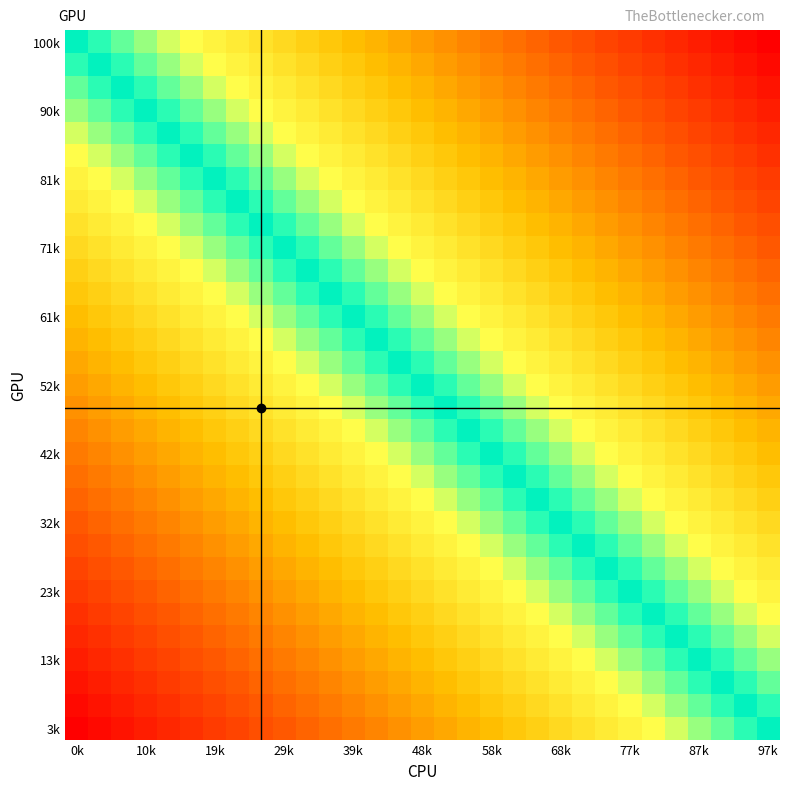

Which series has the largest total across all categories?

100k